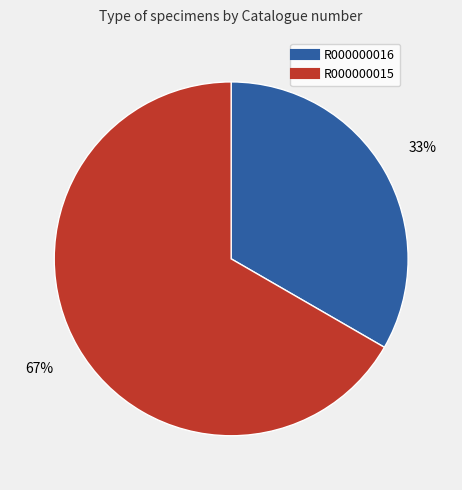

Is it true that R000000015 is 67% of the pie?

True